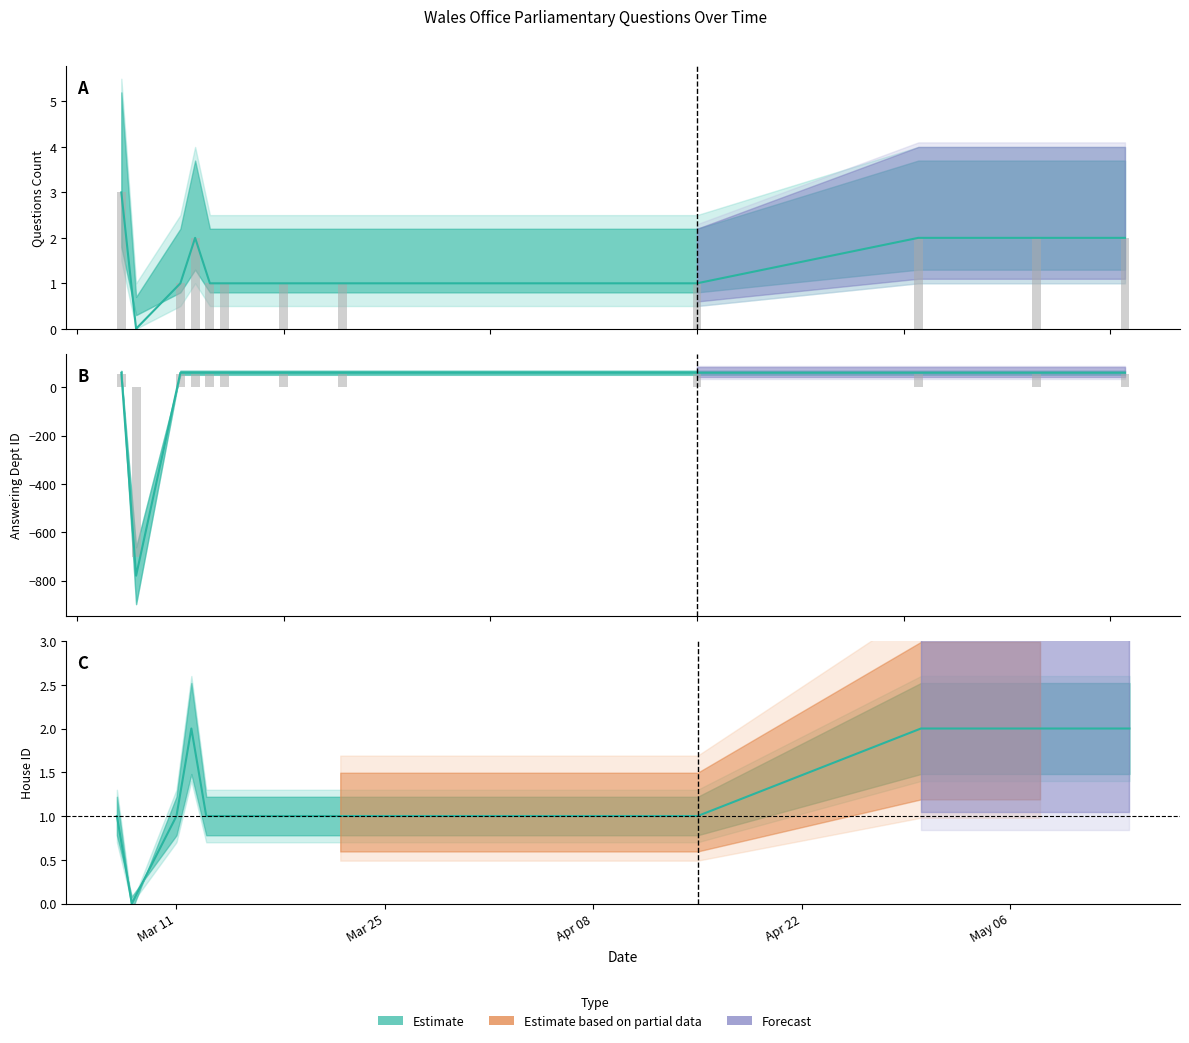

Reading right to left, transcribe all the data shown in this chart.

Questions Count: 2	2	2	1	1	1	1	1	2	1	0	3
Dept ID (scaled): 60	60	60	60	60	60	60	60	60	60	-780	60